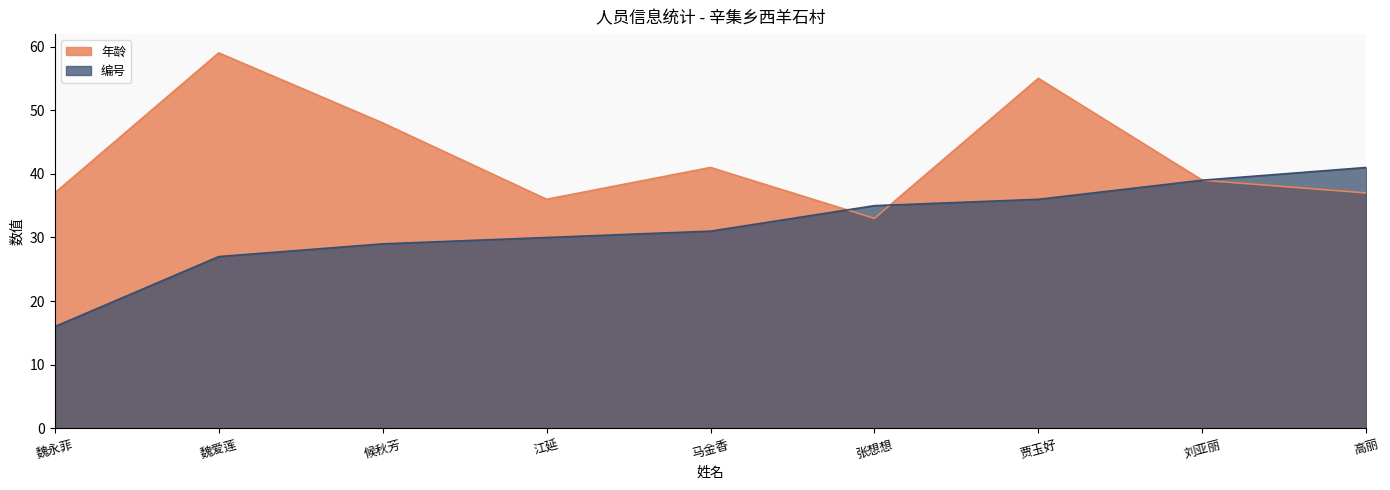

What is the difference between the second highest and minimum values in the 编号 series?

23